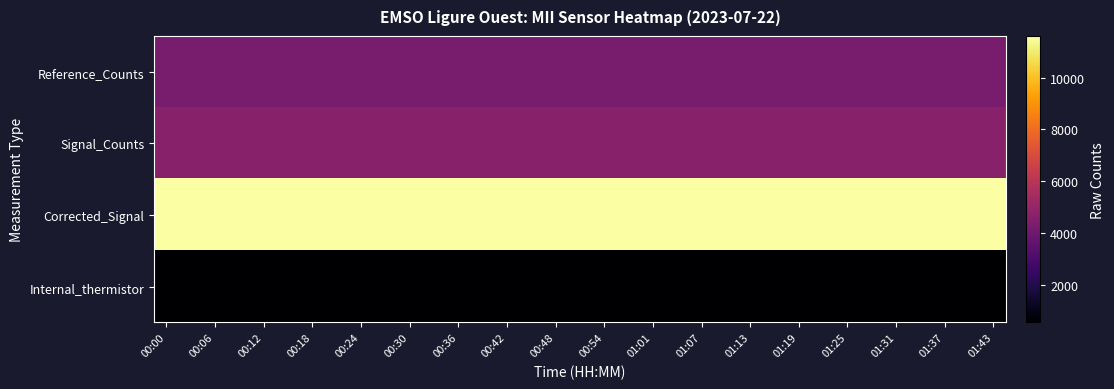

Reading left to right, what are all the values shown in this chart?

Reference_Counts: 4240	4241	4241	4241	4240	4241	4241	4241	4241	4240	4241	4241	4240	4240	4240	4240	4241	4241	4241	4241	4241	4240	4240	4240	4241	4241	4240	4241	4240	4240	4240	4240	4240	4240	4241
Signal_Counts: 4636	4636	4635	4636	4637	4636	4636	4636	4636	4636	4634	4636	4637	4634	4636	4637	4636	4635	4637	4635	4635	4636	4636	4636	4636	4637	4636	4636	4636	4636	4636	4635	4636	4635	4636
Corrected_Signal: 11601	11600	11597	11599	11604	11600	11600	11598	11599	11602	11593	11600	11604	11595	11602	11604	11598	11597	11601	11597	11596	11602	11602	11600	11598	11601	11602	11598	11602	11602	11602	11599	11601	11599	11598
Internal_thermistor: 552	552	552	552	552	552	552	552	553	552	552	552	552	552	552	552	552	552	552	552	552	552	552	552	552	552	552	552	552	552	552	552	552	552	552